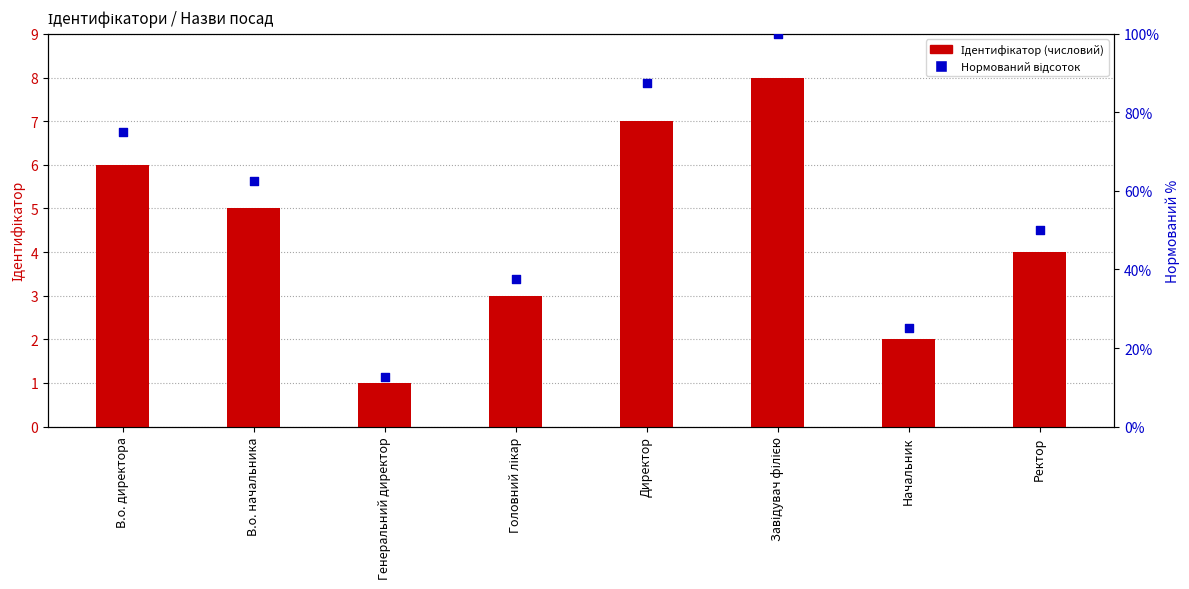

Is the value of Ідентифікатор at Генеральний директор greater than the value of Нормований відсоток at Начальник?

No